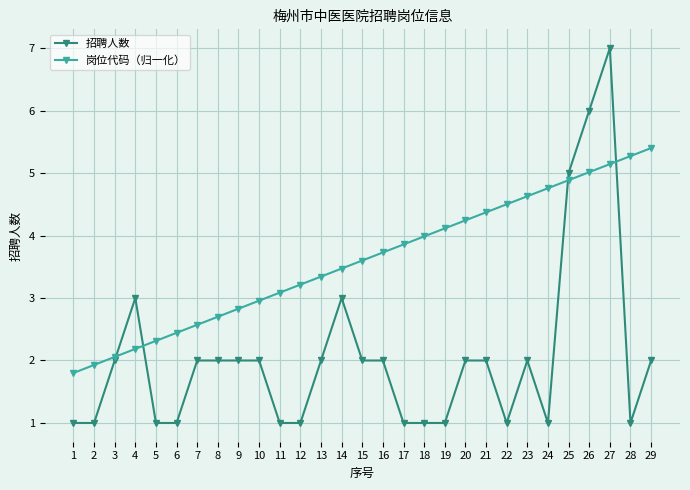

What value does the 招聘人数 series have at 18?

1.0